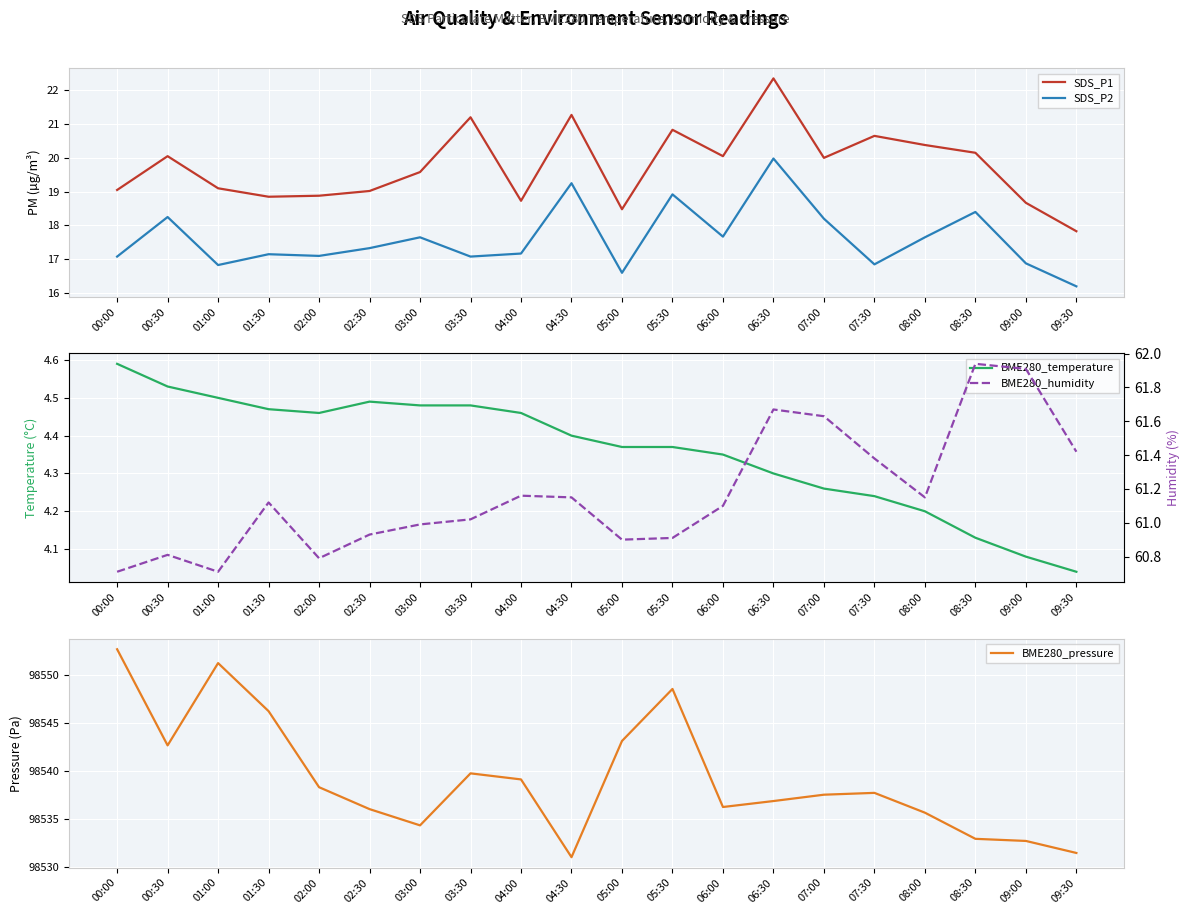

What is the difference between the second highest and minimum values in the BME280_temperature series?

0.5